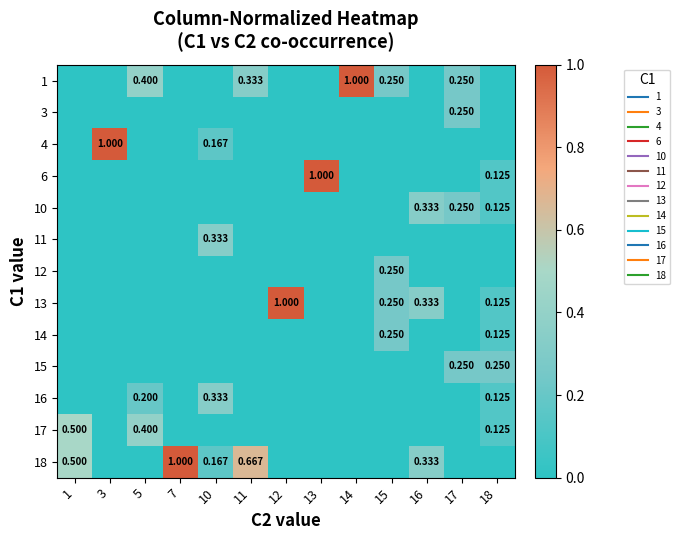

How many values in 4 are above zero?

2